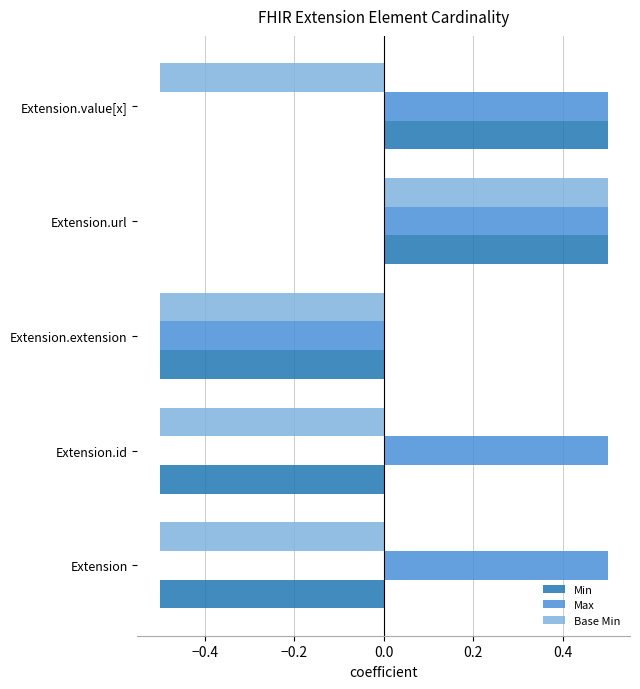

List the series in order of their overall mean, lowest first.

Base Min, Min, Max